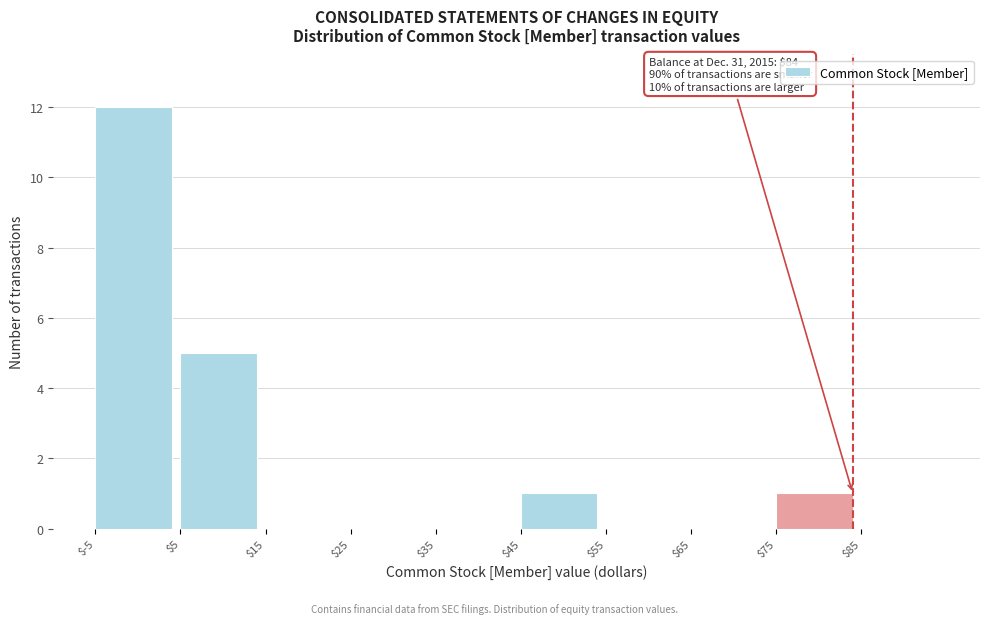

Which range on the x-axis has the tallest bar?

-5 to 5